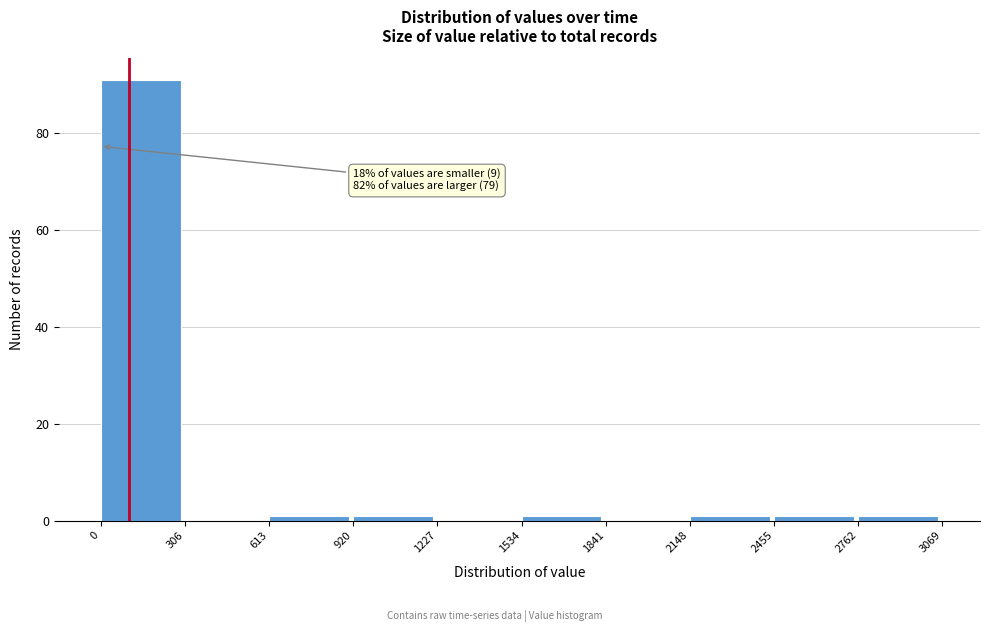

Over which range of the x-axis is the bar tallest?

0 to 306